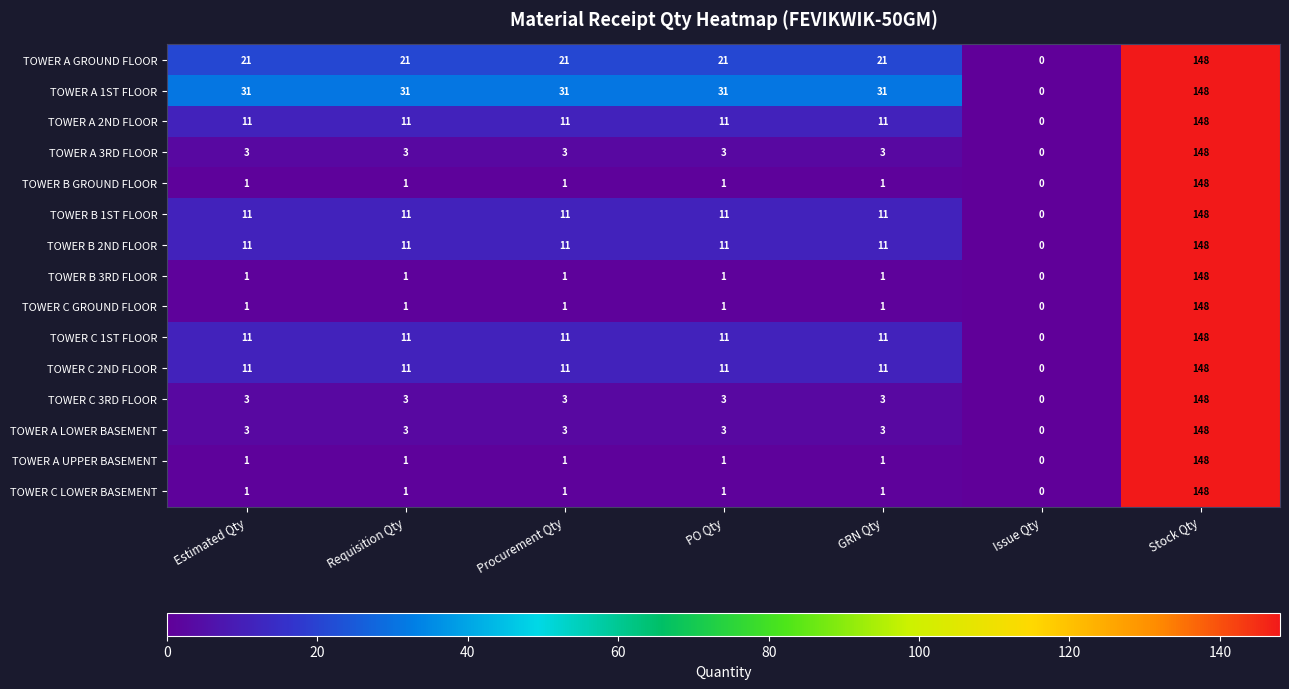

What is the difference between the highest and lowest values at GRN Qty?

30